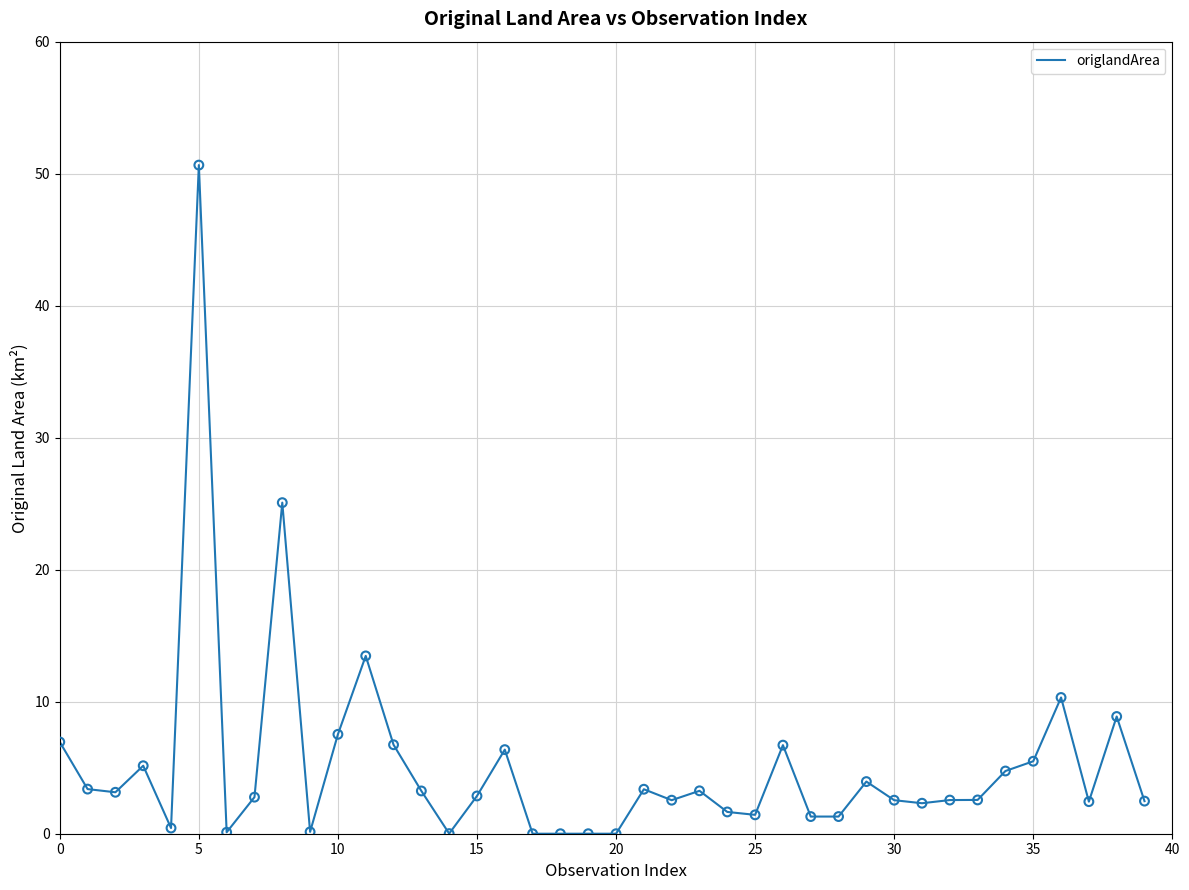

How many lines are shown in the chart?

1